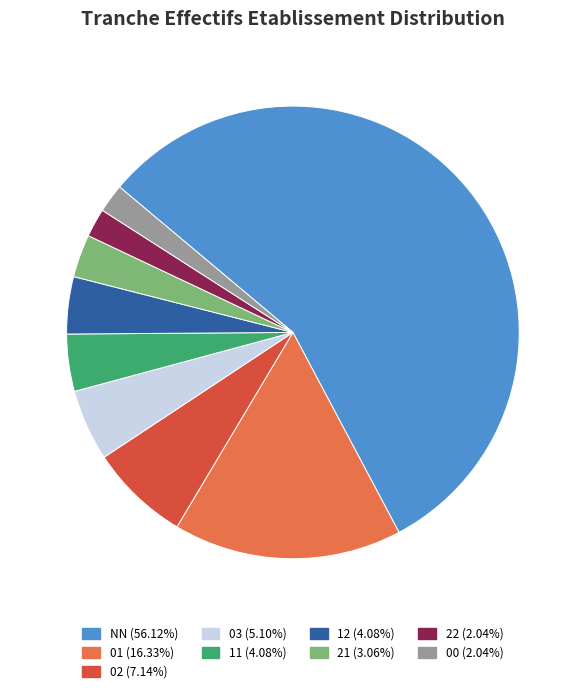

Which slice is the largest?

NN